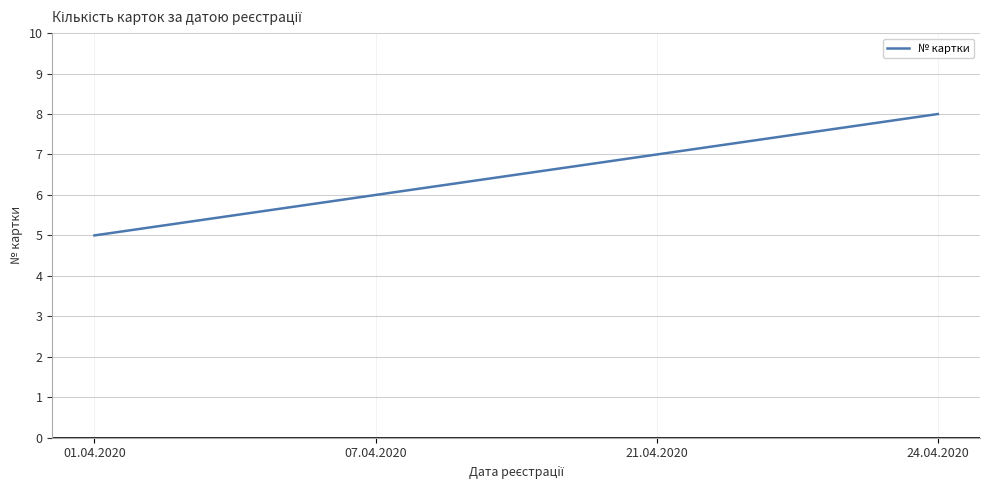

What is the change in value from 07.04.2020 to 24.04.2020?

+2